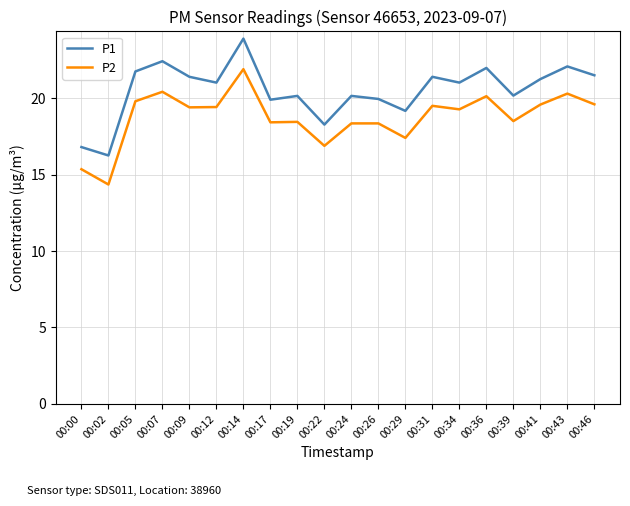

How many distinct data groups are displayed?

2